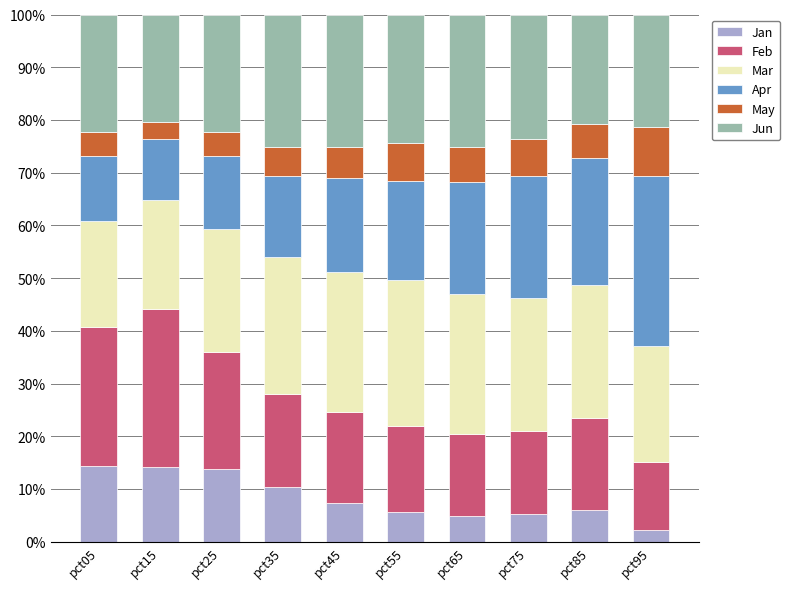

Is it true that Jan equals 14.2 at pct15?

True